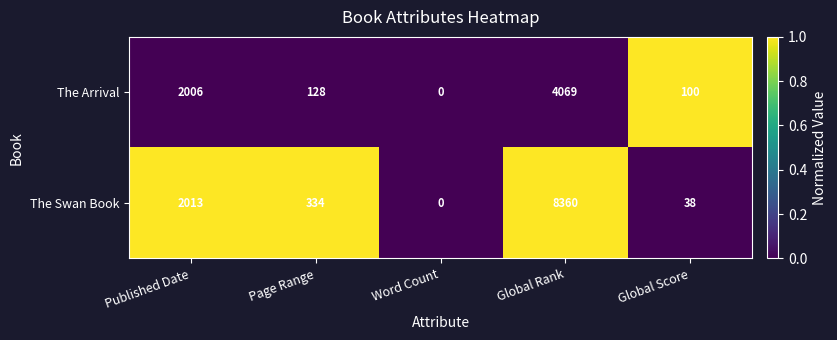

Reading right to left, list all the values displayed in this chart.

The Arrival: 100	4069	0	128	2006
The Swan Book: 38	8360	0	334	2013